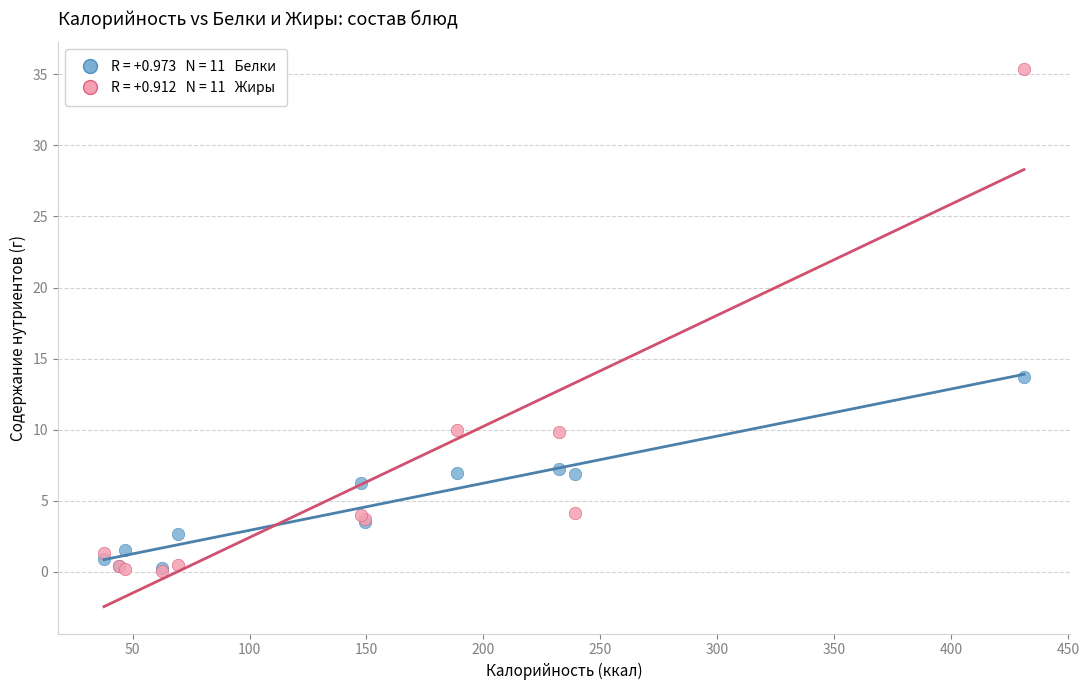

Across all series, what Y value is closest to 17?

13.7